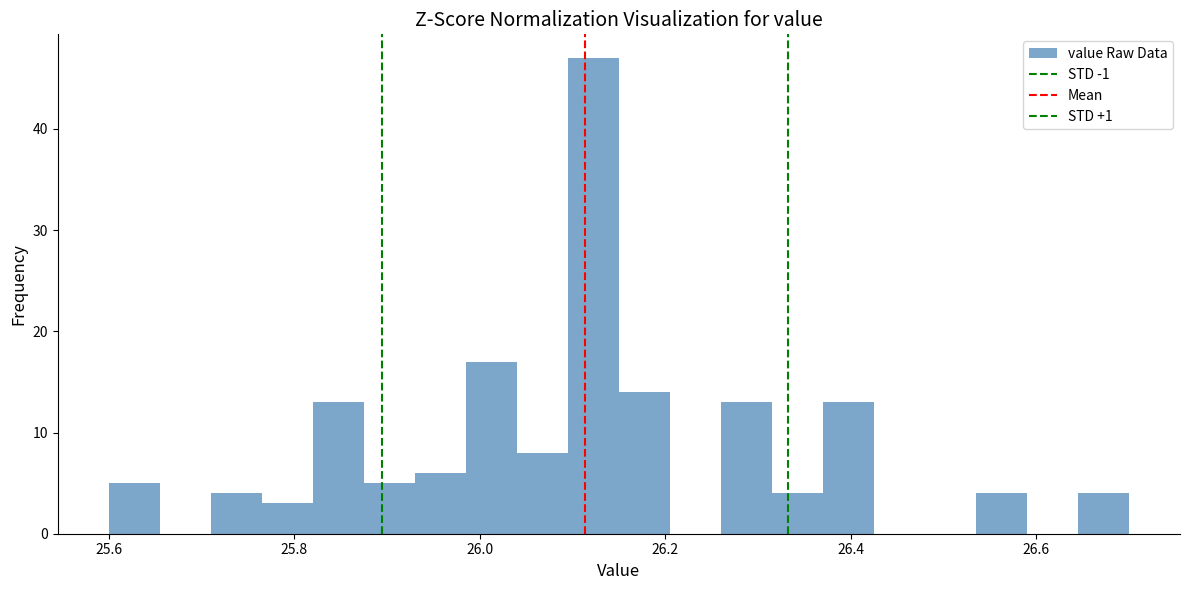

Around what value on the x-axis is the tallest bar? Give the approximate position of its centre, as read against the axis.

26.12